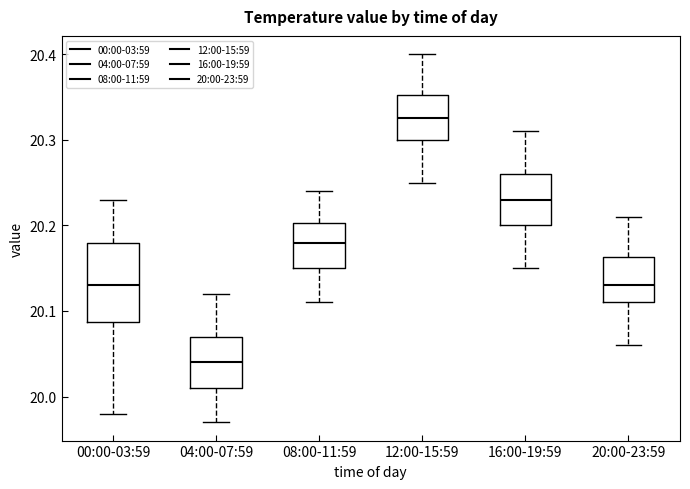

Reading left to right, read every box against the y-axis: the position of its median line, the range the box covers, and the ends of its whiskers. The values are not printed on the chart, so give them approximately, as read against the axis.

00:00-03:59: median 20.13, box 20.09 to 20.18, whiskers 19.98 to 20.23
04:00-07:59: median 20.04, box 20.01 to 20.07, whiskers 19.97 to 20.12
08:00-11:59: median 20.18, box 20.15 to 20.20, whiskers 20.11 to 20.24
12:00-15:59: median 20.33, box 20.30 to 20.35, whiskers 20.25 to 20.40
16:00-19:59: median 20.23, box 20.20 to 20.26, whiskers 20.15 to 20.31
20:00-23:59: median 20.13, box 20.11 to 20.16, whiskers 20.06 to 20.21